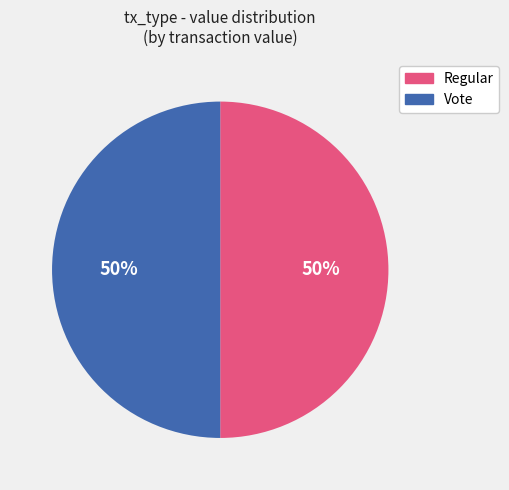

To the nearest percent, what percentage of the pie is Regular?

50%